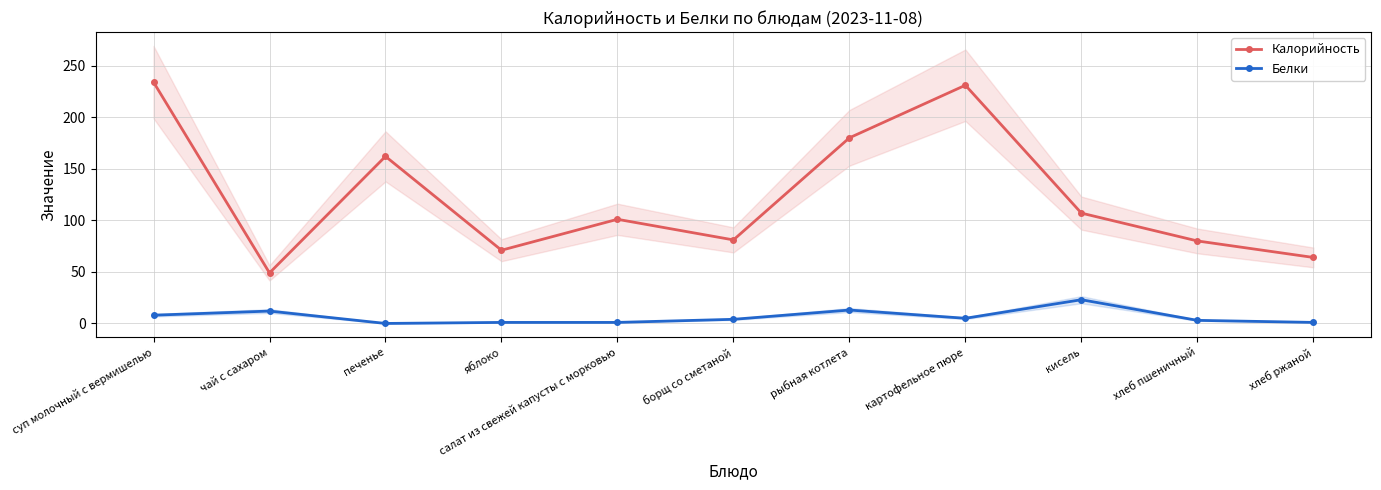

True or false: Калорийность and Белки intersect in this chart.

False